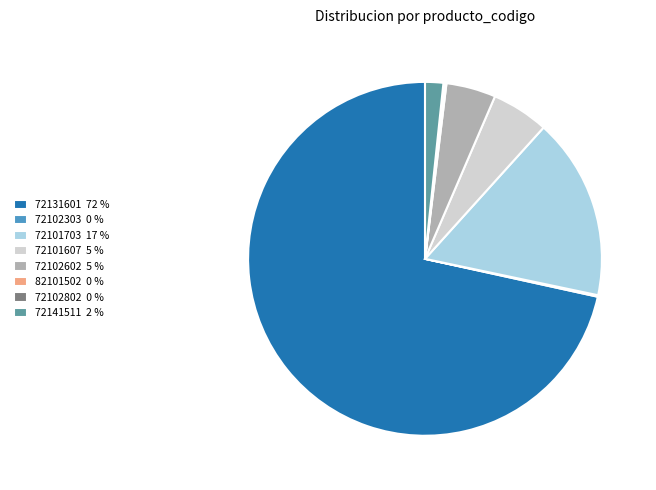

What is the ratio of the value at 72101607 5 % to the value at 72102602 5 %?

1.2